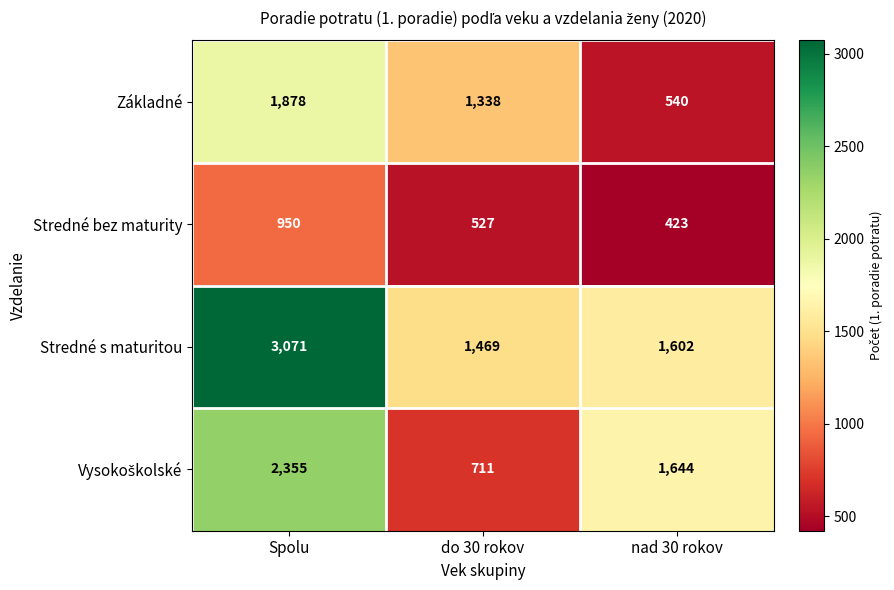

What is the minimum value shown in the chart?

423